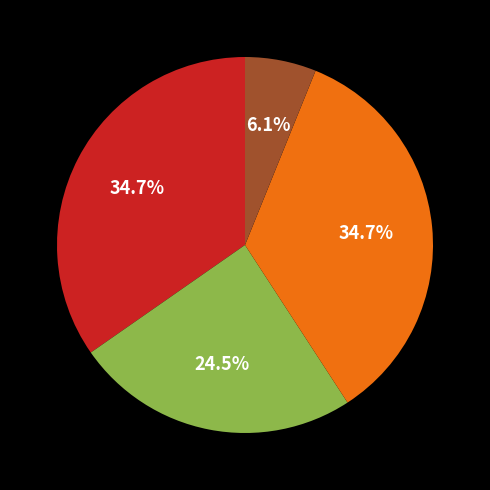

Is there any slice that represents more than half of the pie?

No